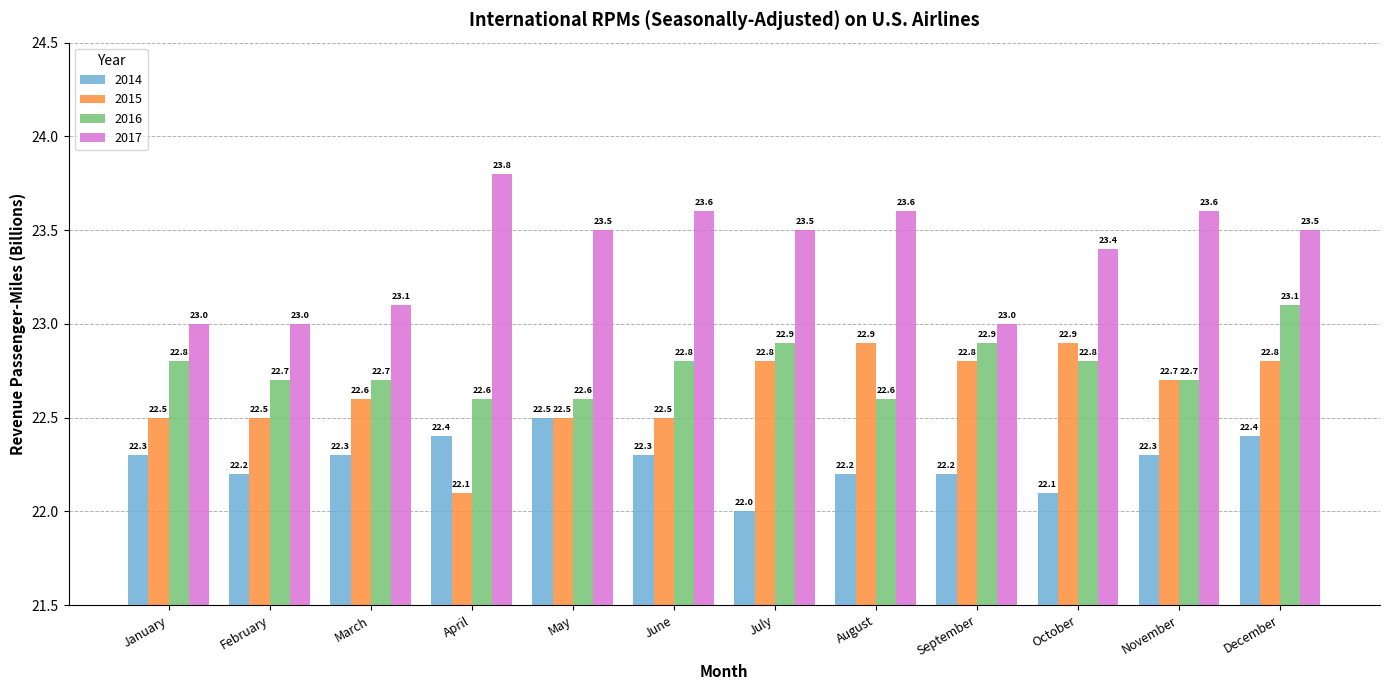

Which series has the widest spread of values?

2017